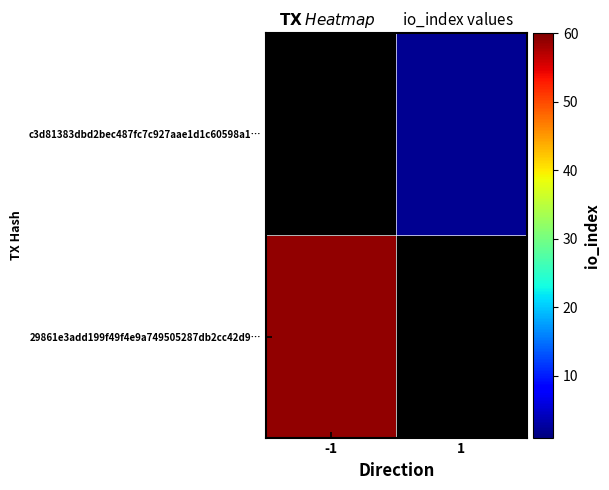

Count the number of data series in this chart.

2